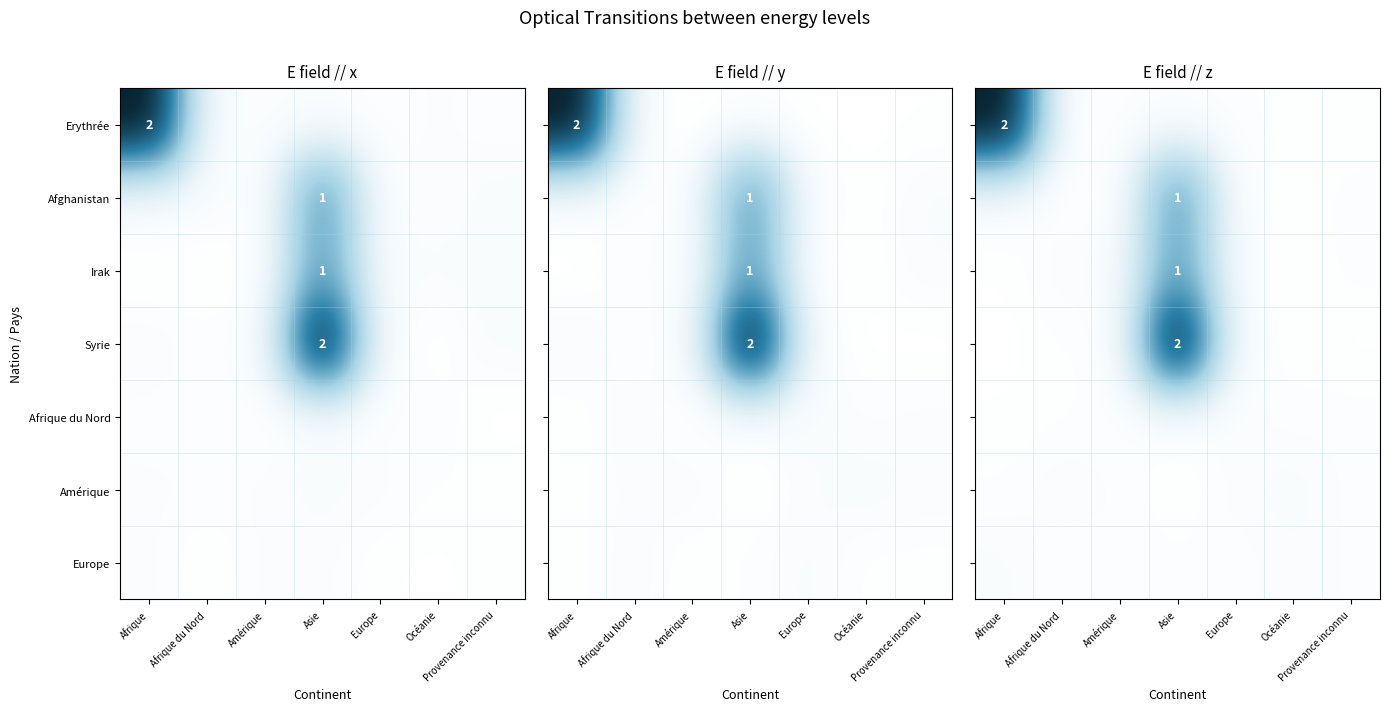

Which has a higher value, Europe or Provenance inconnu?

Europe